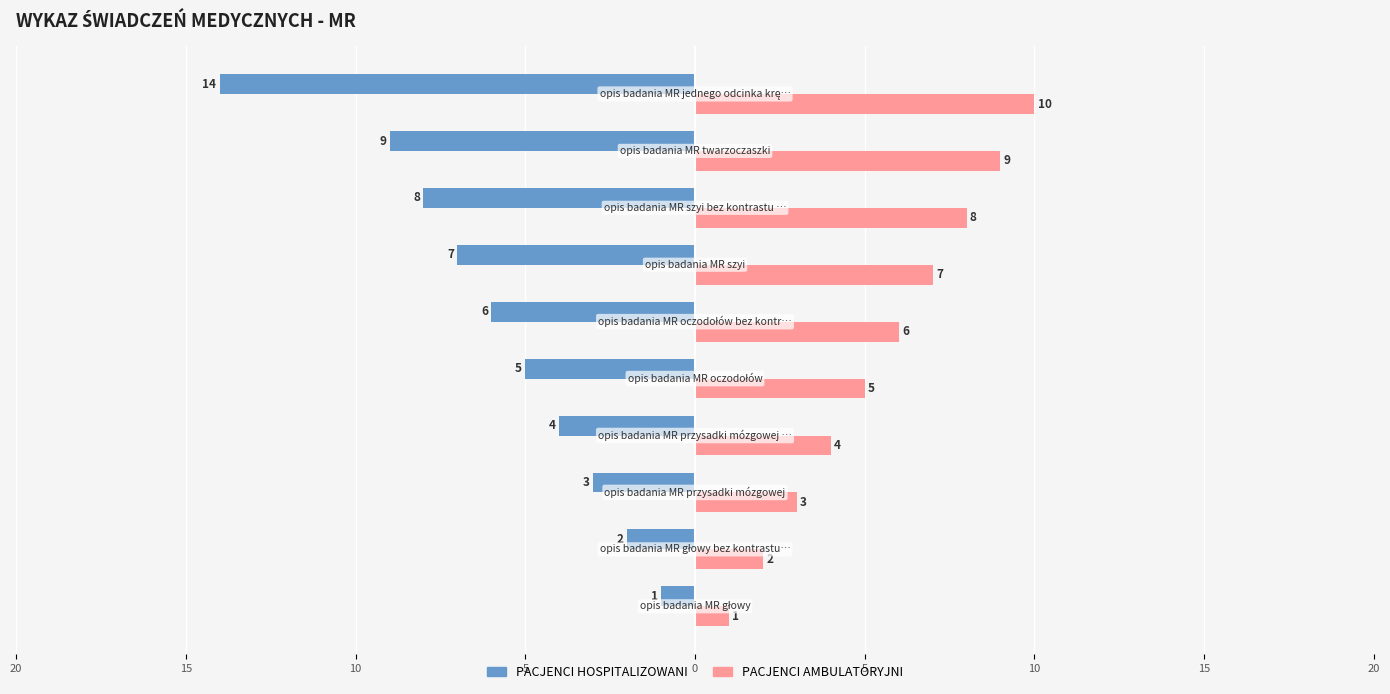

What are all the series names shown in the legend?

PACJENCI HOSPITALIZOWANI, PACJENCI AMBULATORYJNI